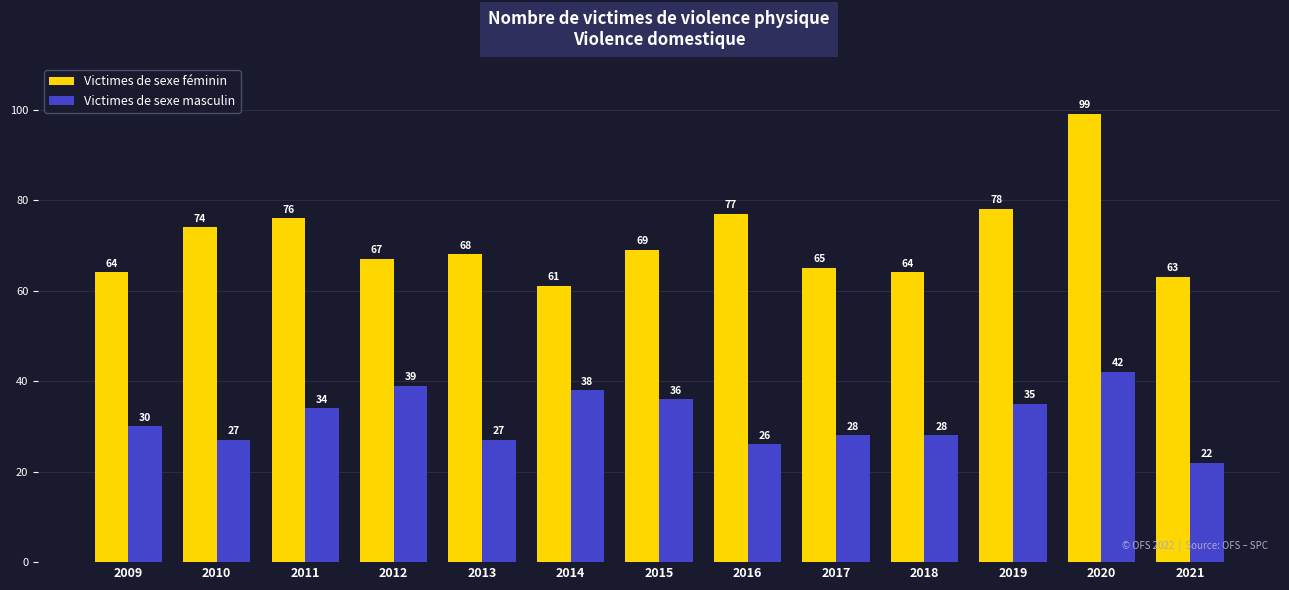

Between 2010 and 2015, which series saw the biggest shift?

Victimes de sexe masculin